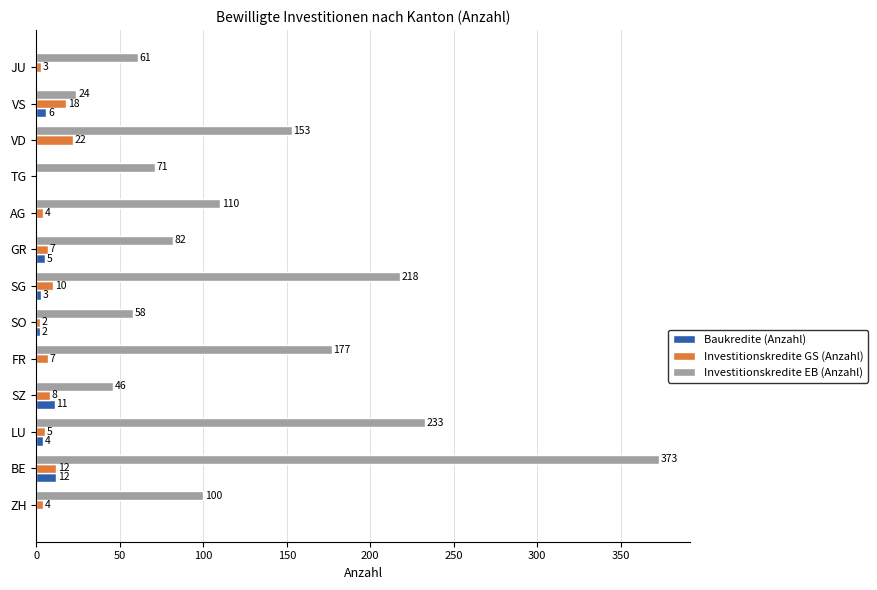

Which series has the largest total across all categories?

Investitionskredite EB (Anzahl)